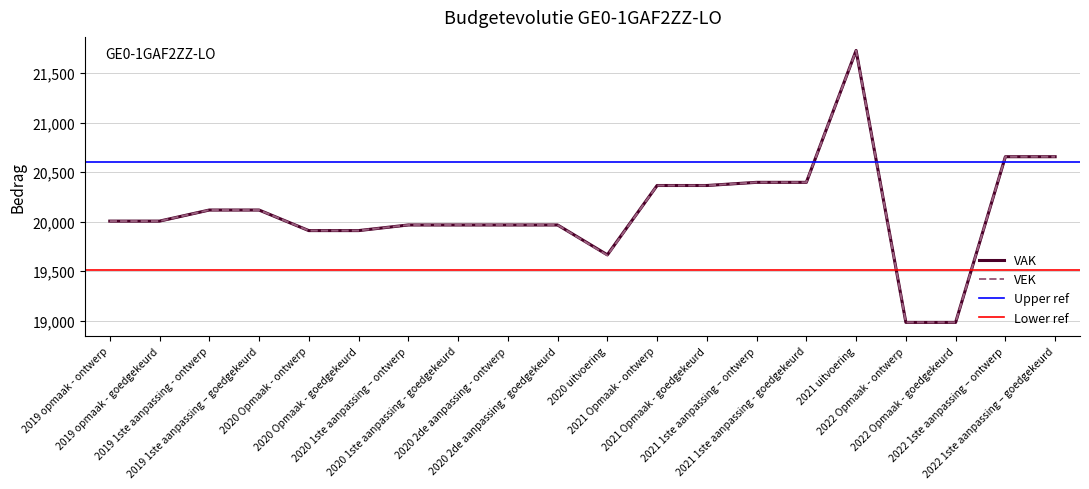

What is the average value of the VAK series?

20106